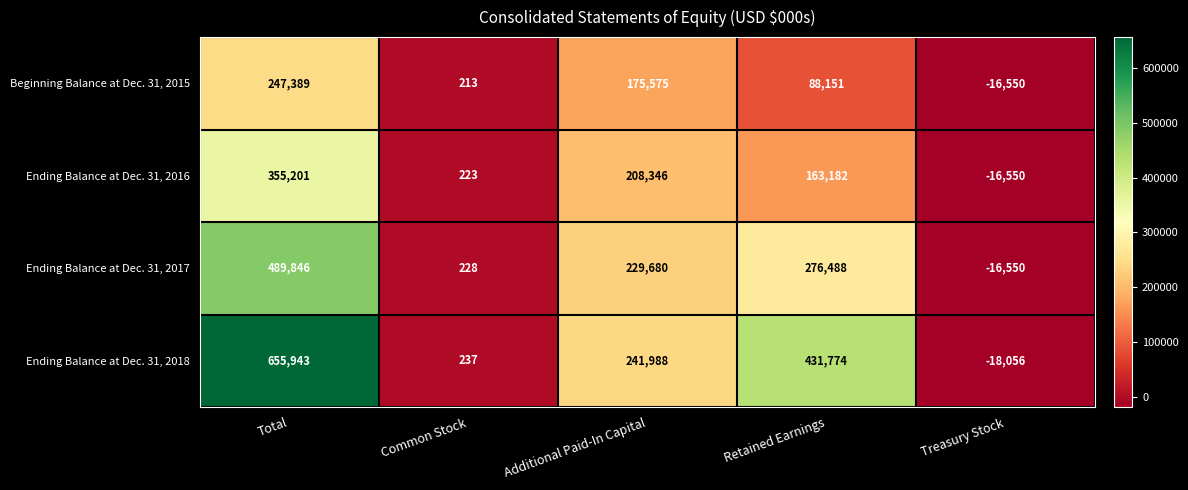

Where does the Ending Balance at Dec. 31, 2017 series first go above 229680?

Total